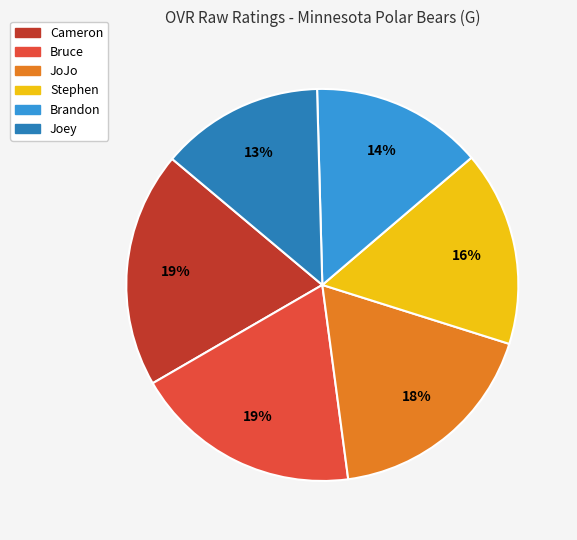

What is the smallest slice in the pie chart?

Joey